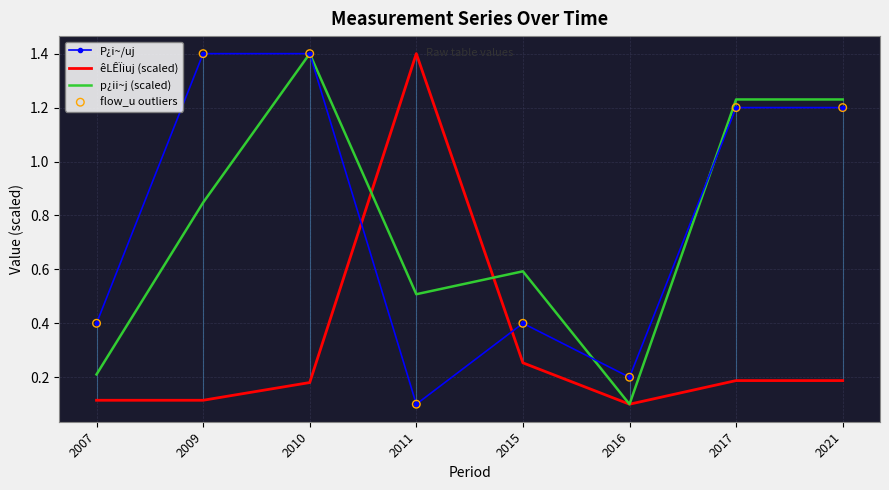

What is the total value across all series at 2007?

1.1